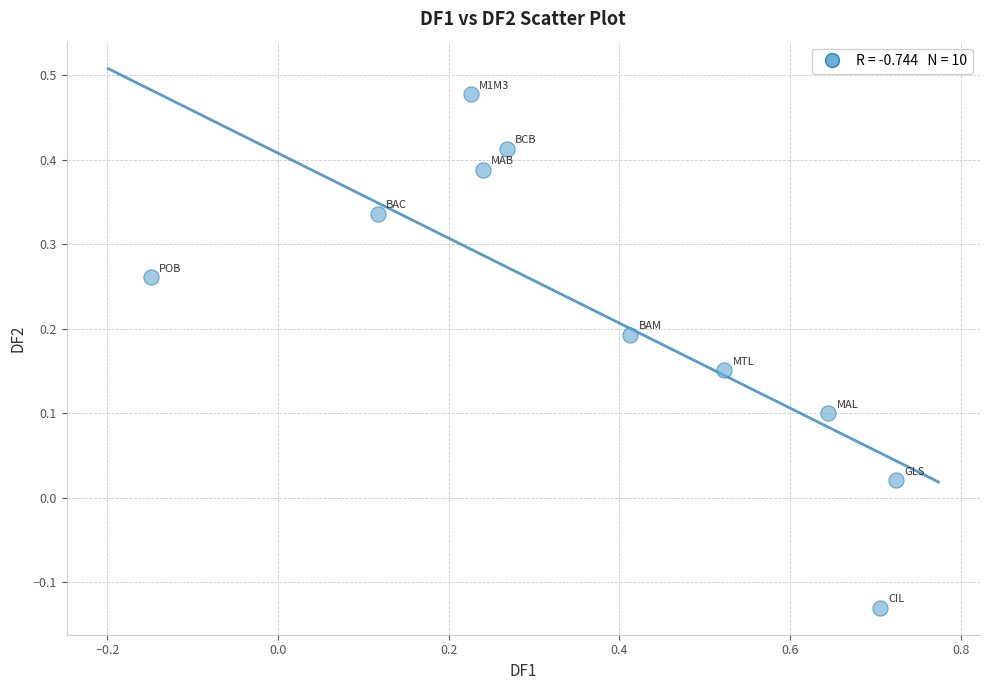

What is the range of X values (max minus min)?

0.9